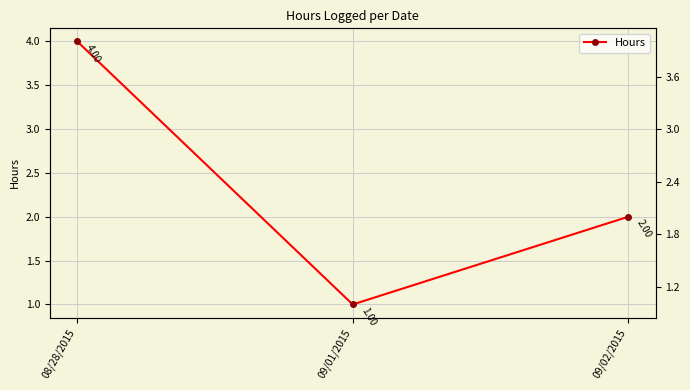

What is the approximate value at 08/28/2015?

4